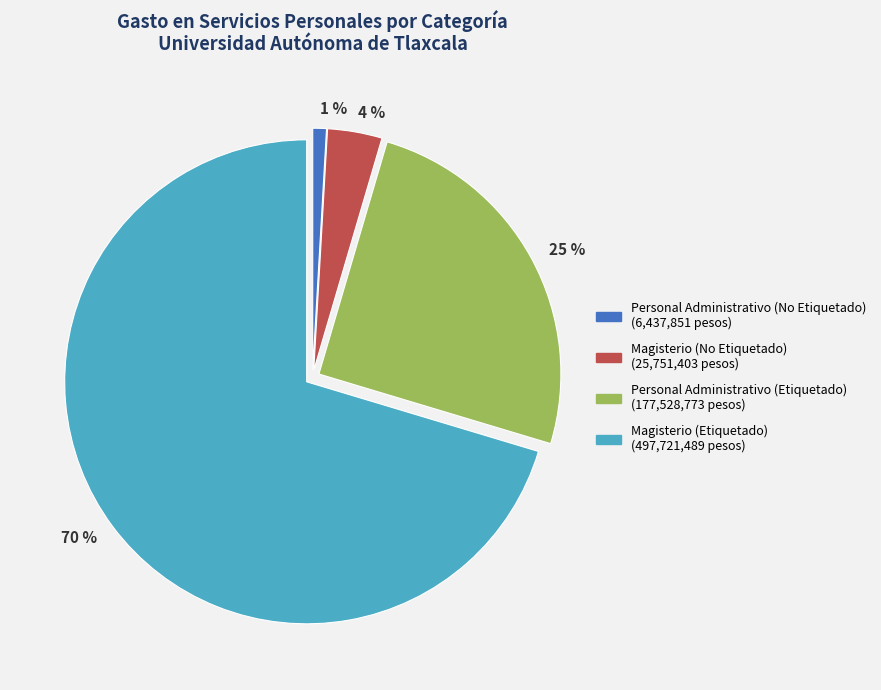

Does any single category account for the majority?

Yes